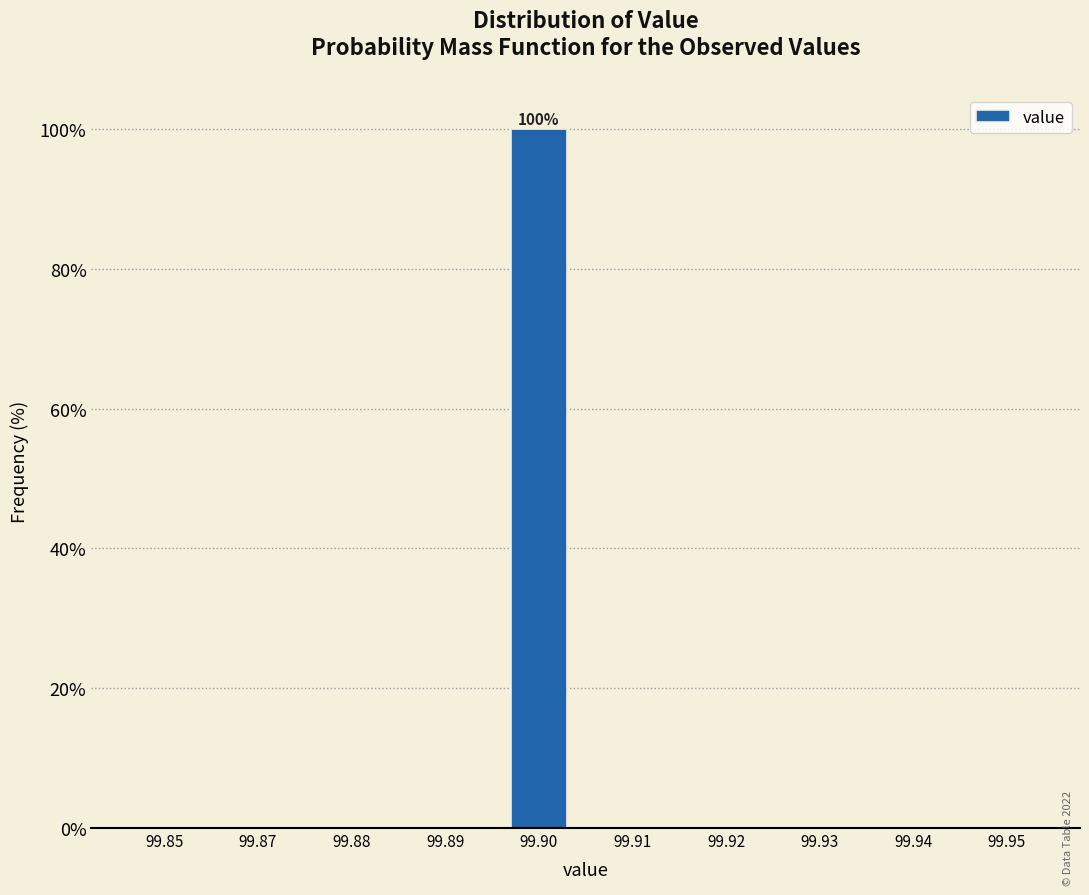

Reading right to left, list all the values displayed in this chart.

99.95=0	99.94=0	99.93=0	99.92=0	99.91=0	99.90=100	99.89=0	99.88=0	99.87=0	99.85=0